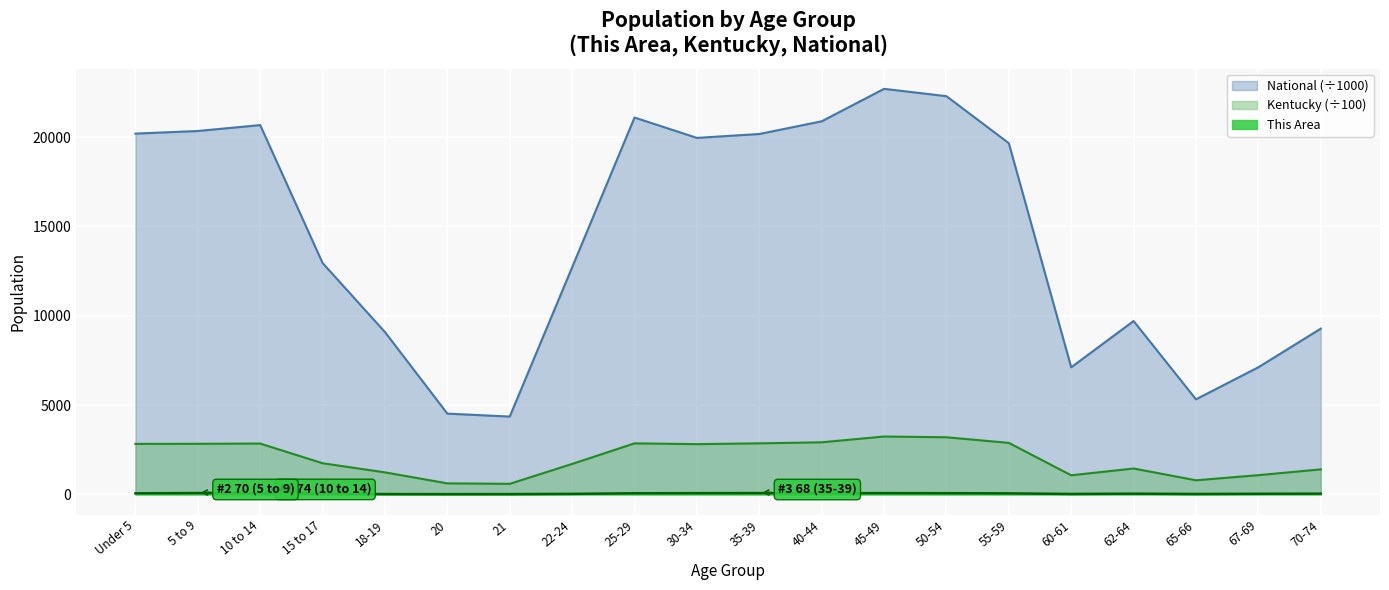

Is it true that Kentucky equals 578.3 at 70-74?

False